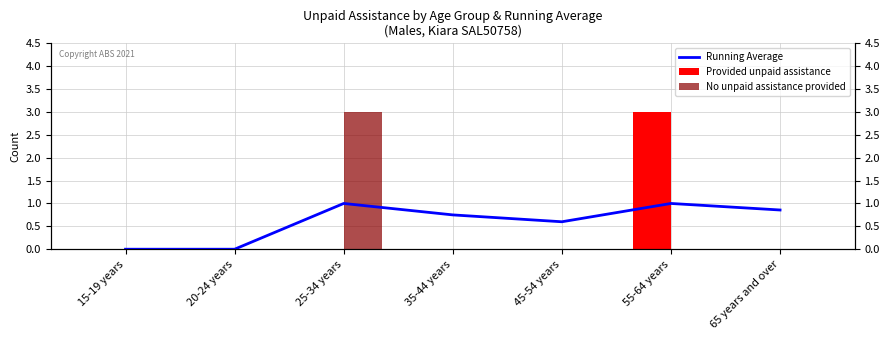

The No unpaid assistance provided series shows 3.0 at 25-34 years. True or false?

True